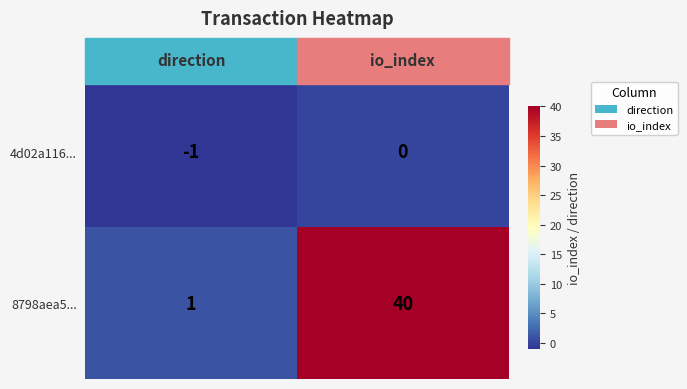

Which series has the widest spread of values?

8798aea5...